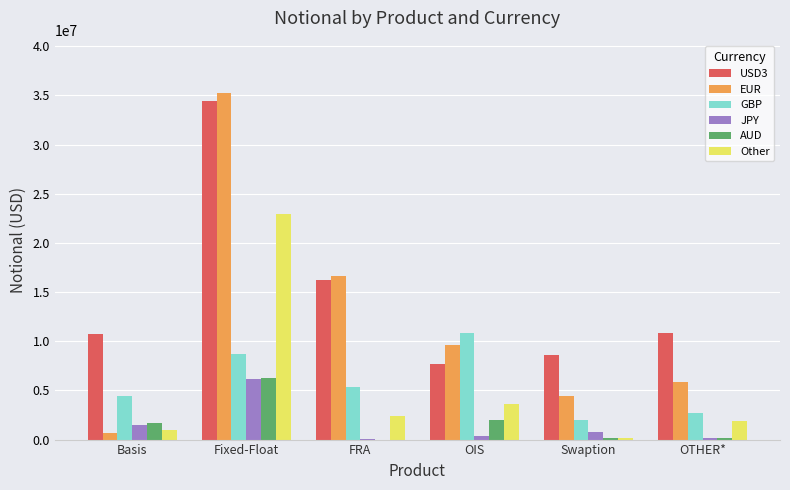

Which series has the largest total across all categories?

USD3